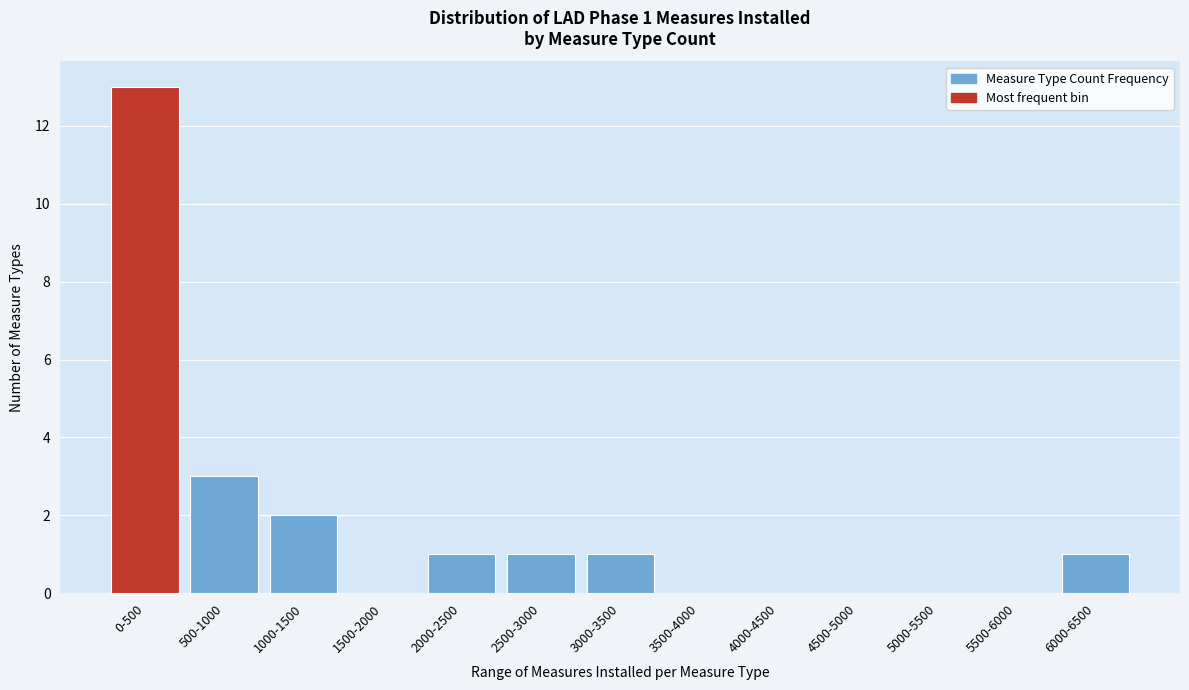

Reading right to left, list all the values displayed in this chart.

6000-6500=1	5500-6000=0	5000-5500=0	4500-5000=0	4000-4500=0	3500-4000=0	3000-3500=1	2500-3000=1	2000-2500=1	1500-2000=0	1000-1500=2	500-1000=3	0-500=13